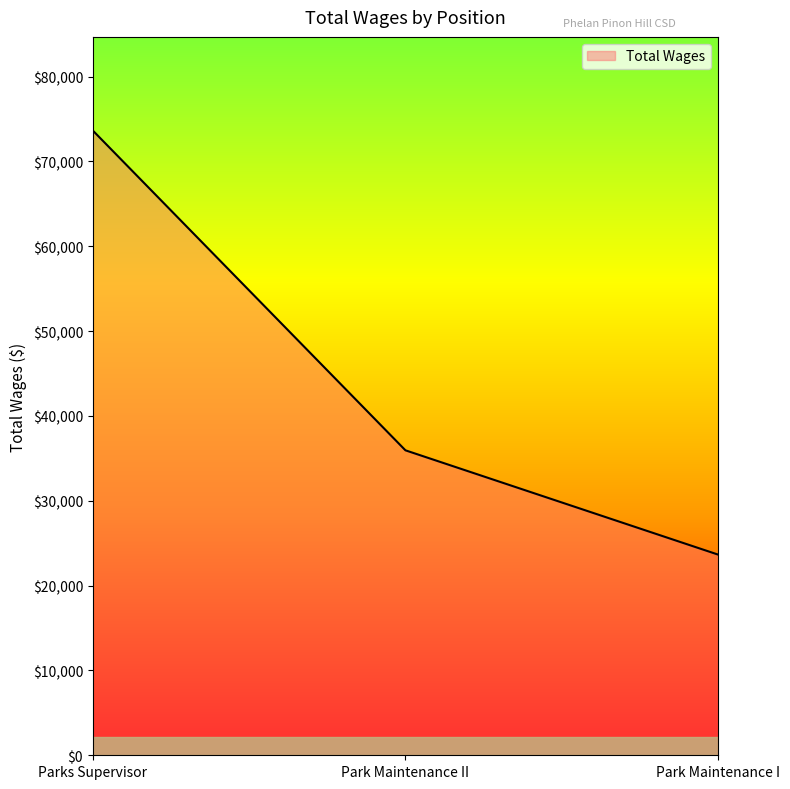

How many lines are shown in the chart?

1